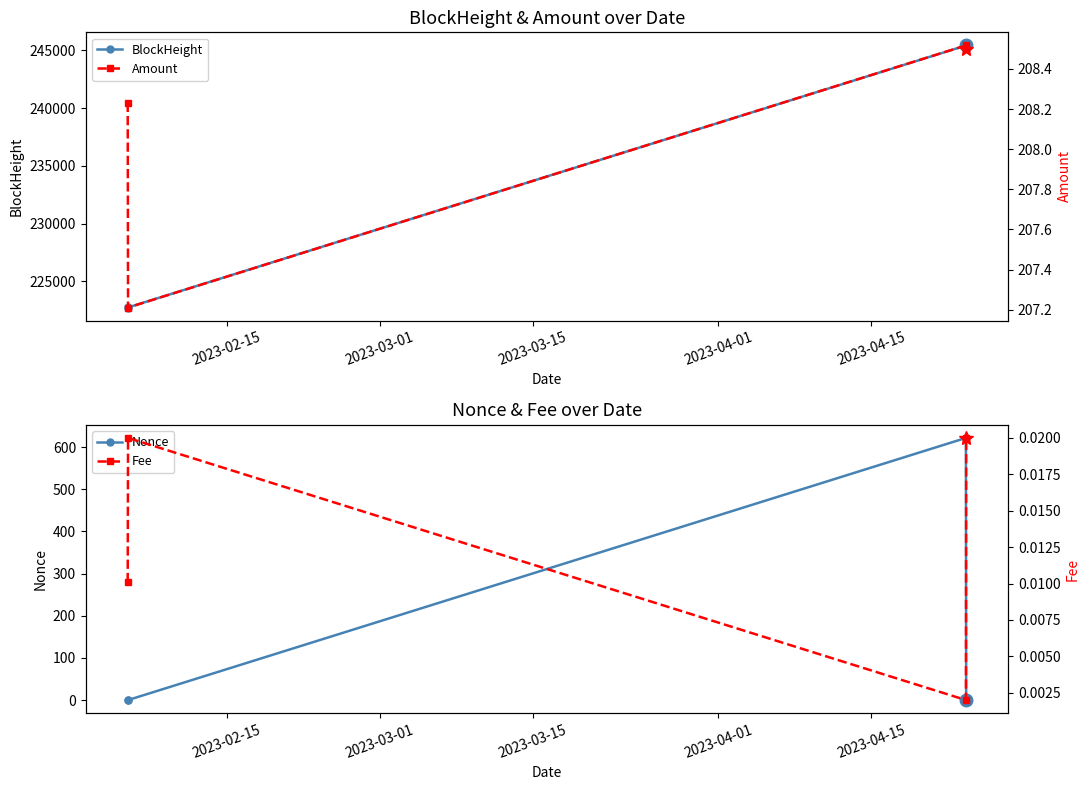

True or false: Nonce has more than 2 points higher than both neighbors.

False